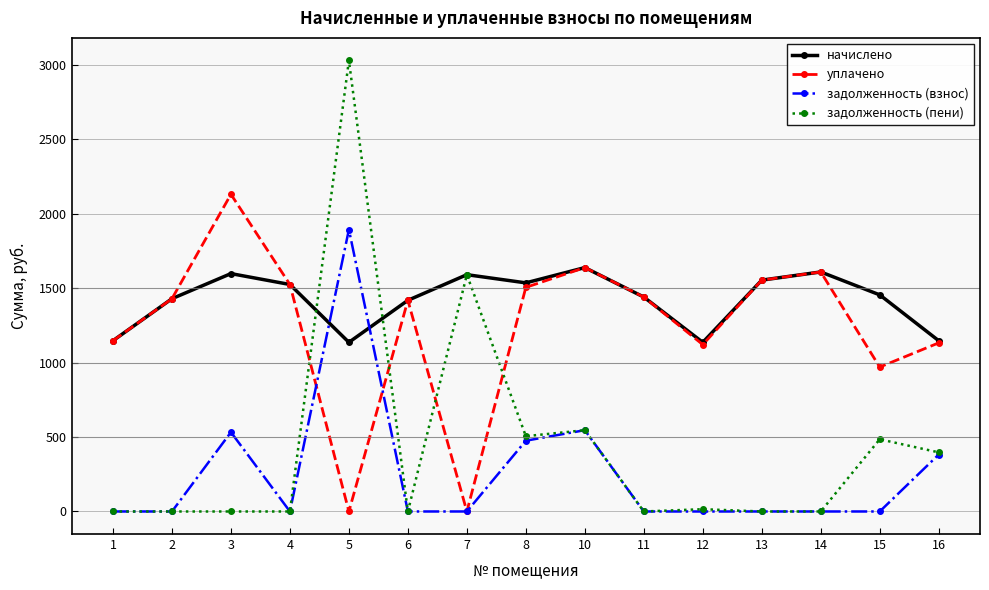

At which category is the sum across all series the highest?

5